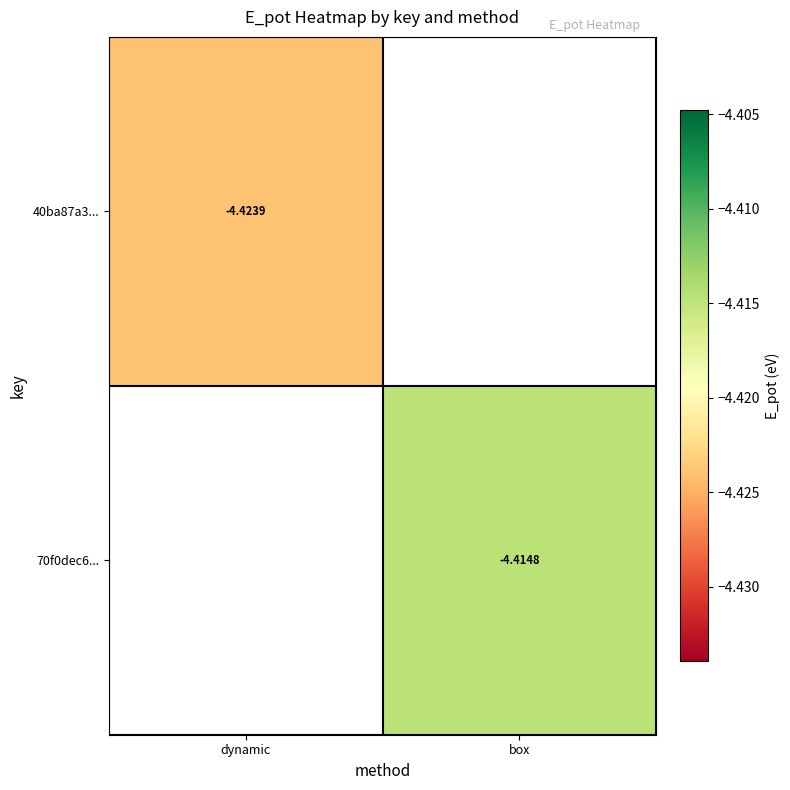

Between dynamic and box, which is larger?

box